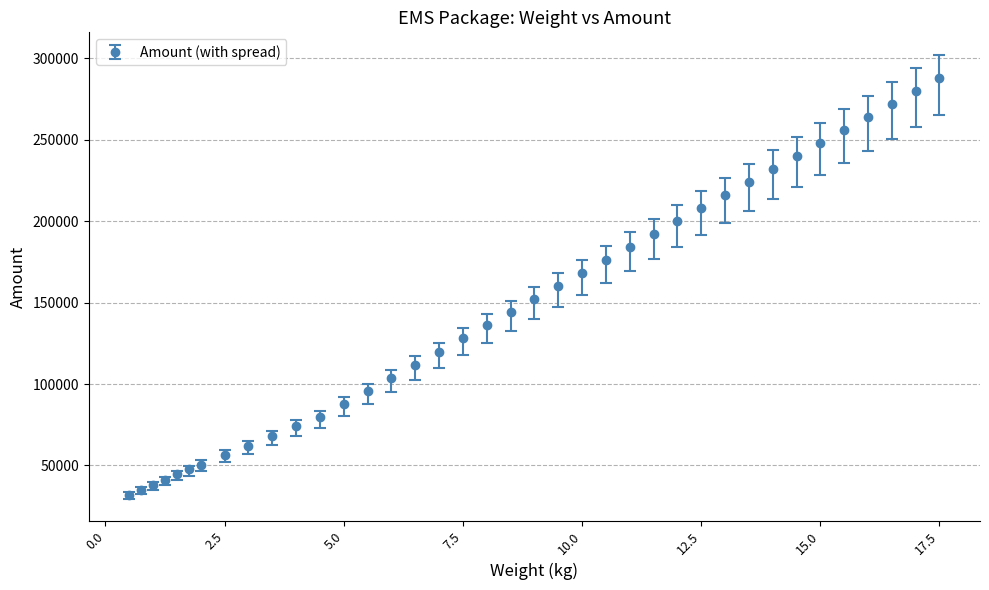

What is the value of the 28th point from the left?

208000